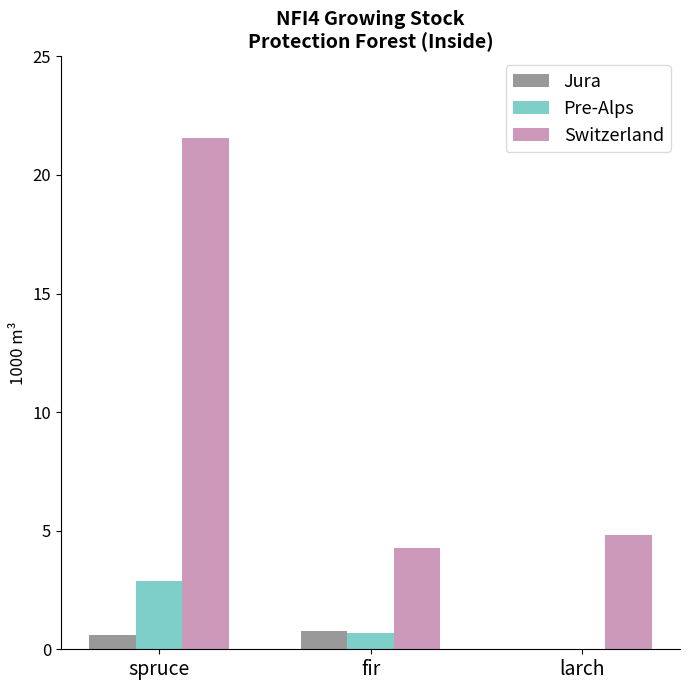

Is it true that Pre-Alps equals 1.5 at larch?

False